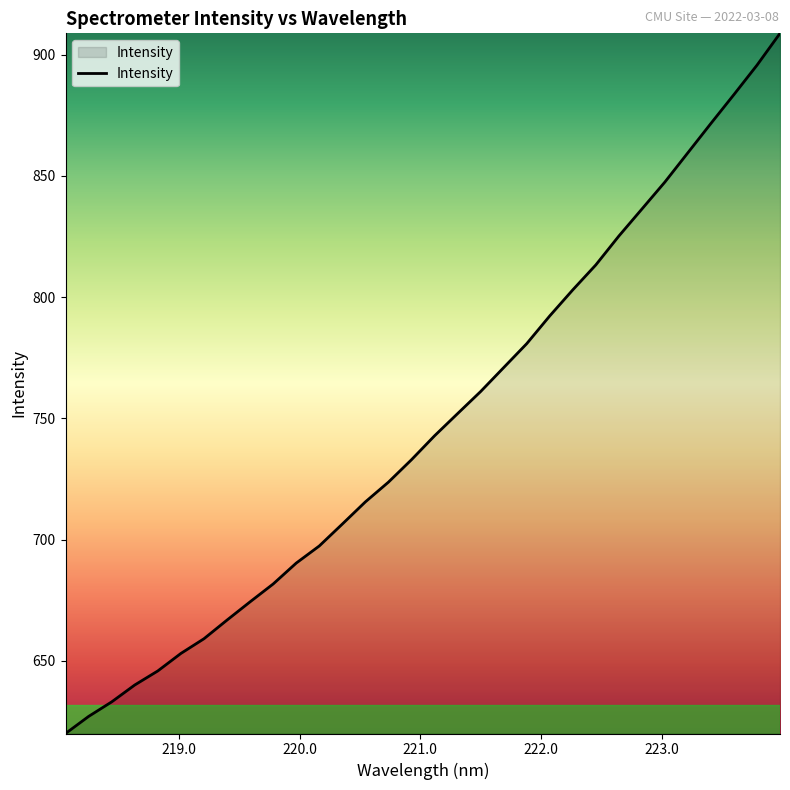

What is the maximum value shown in the chart?

908.8